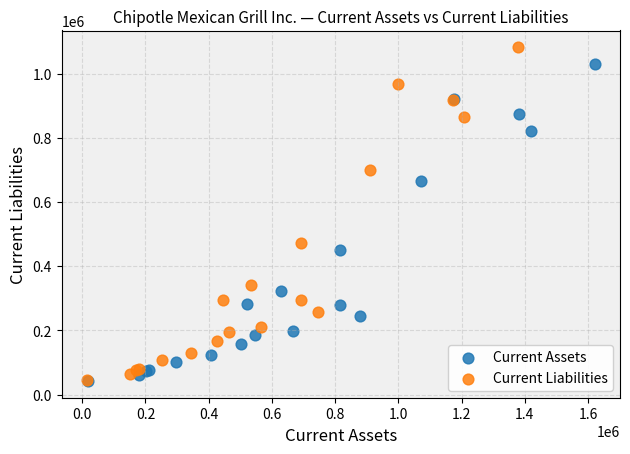

What are all the series names shown in the legend?

Current Assets, Current Liabilities